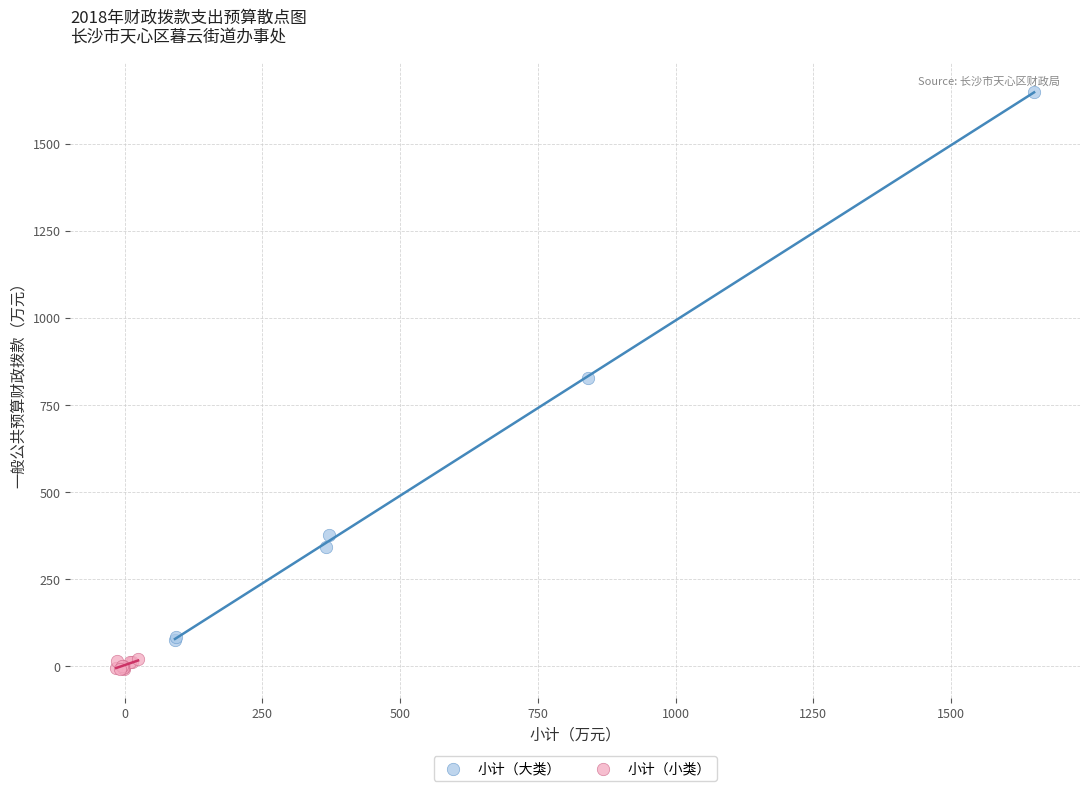

Which series has the largest Y range (max minus min)?

小计（大类）